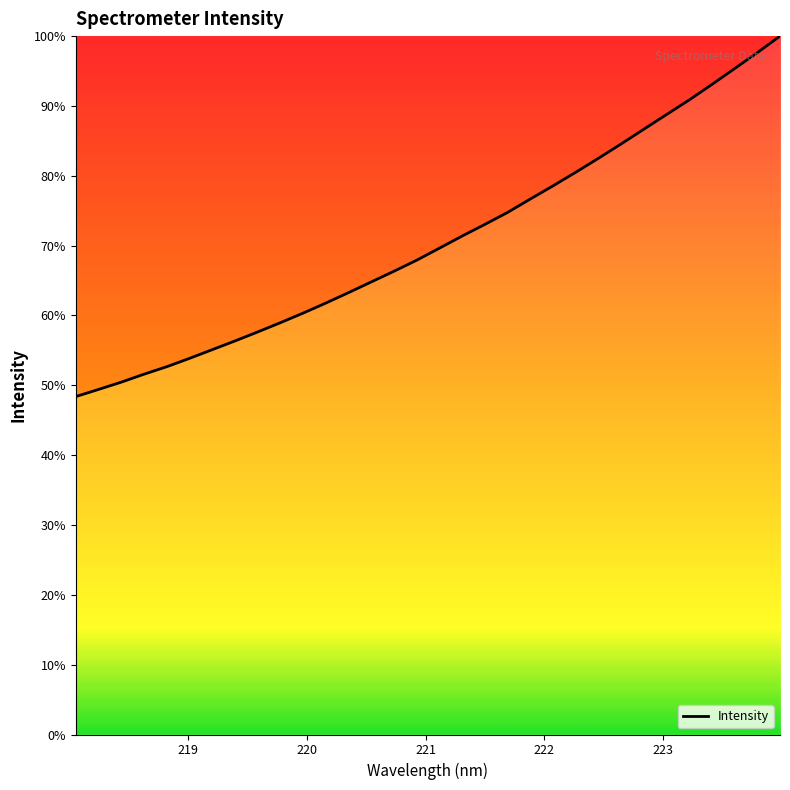

What is the difference between the maximum and minimum values?

51.6